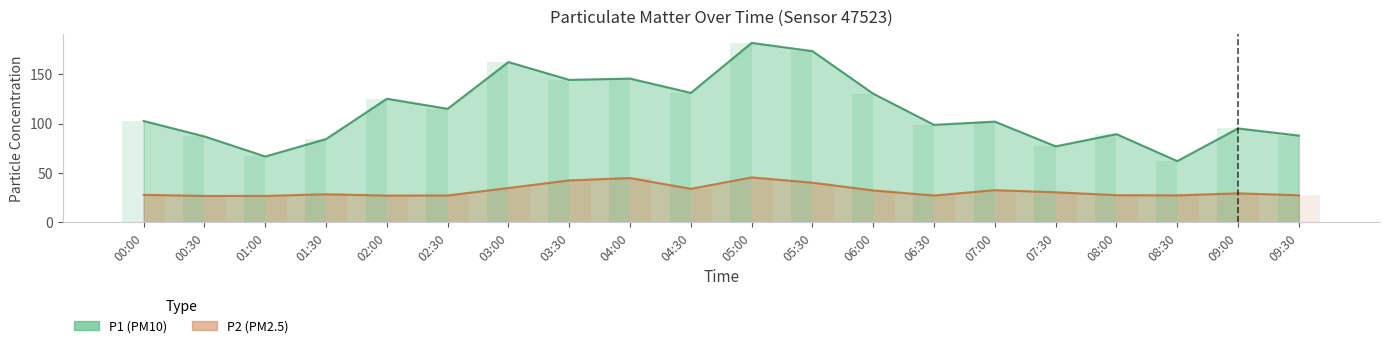

What is the difference between the maximum and minimum values in the P2 series?

18.7